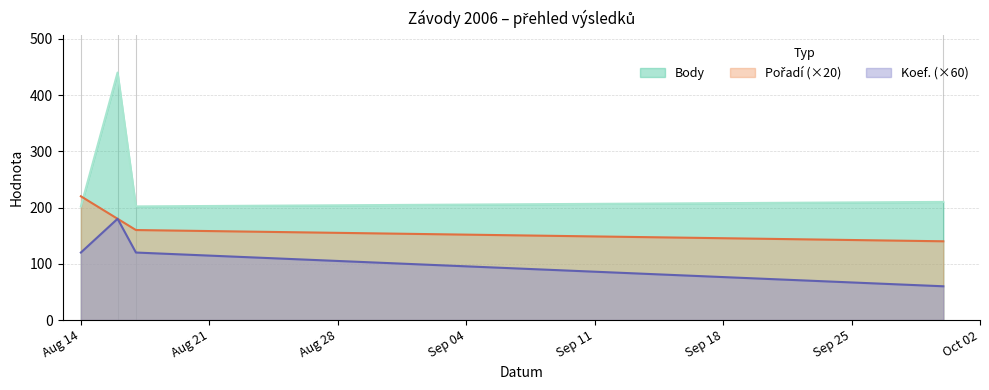

What is the label of the 3rd point from the left?

2006-08-17